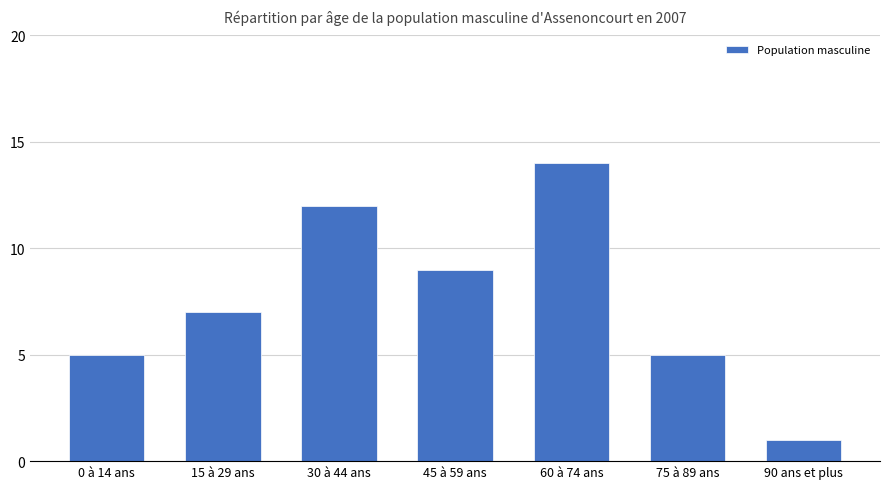

How many bars are there in total?

7